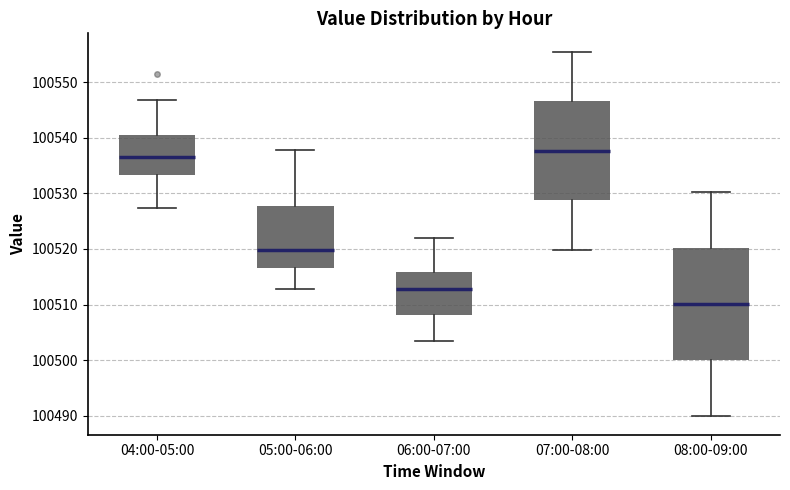

Which box is the tallest, from its lower edge to its upper edge?

08:00-09:00